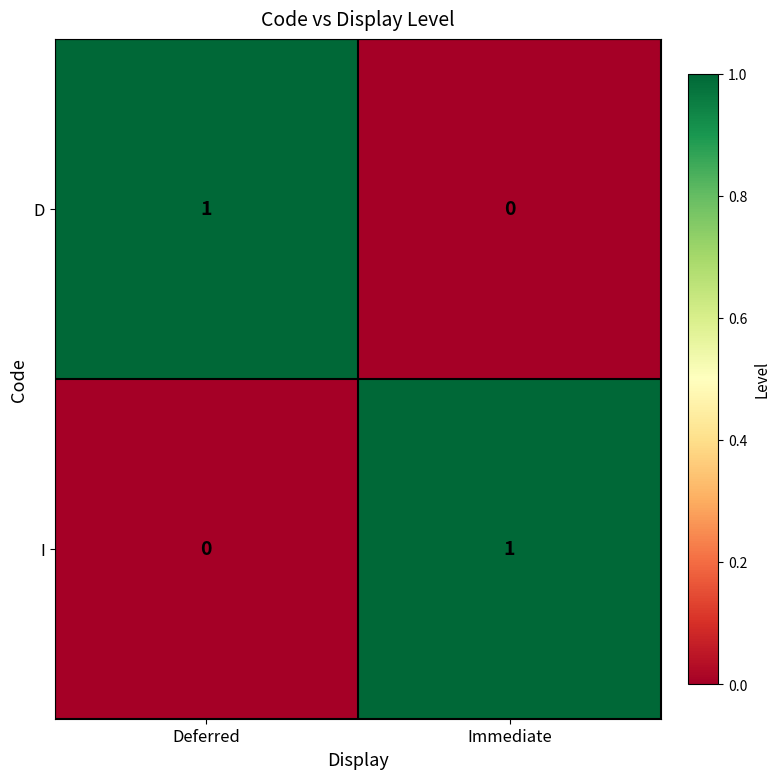

How many values in D are above zero?

1